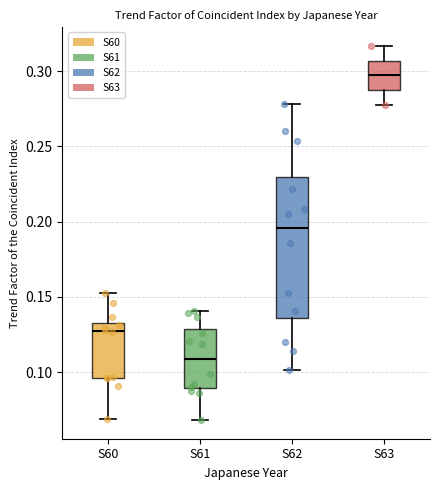

Which box has the highest median line?

S63